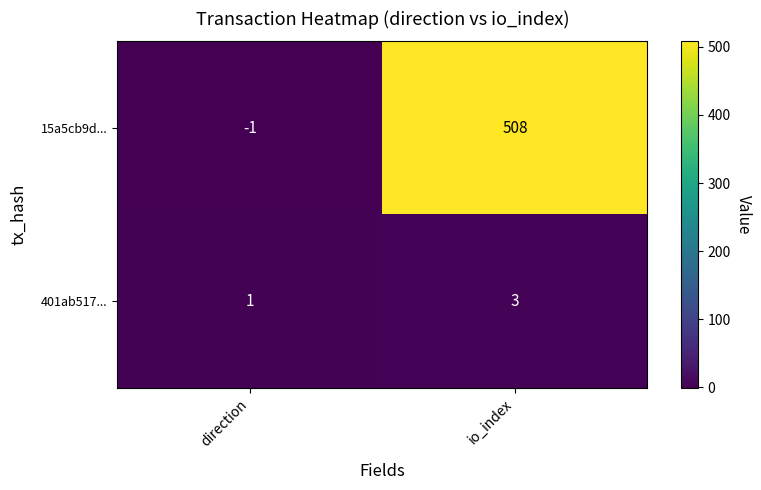

Between direction and io_index, which series saw the biggest shift?

15a5cb9d...